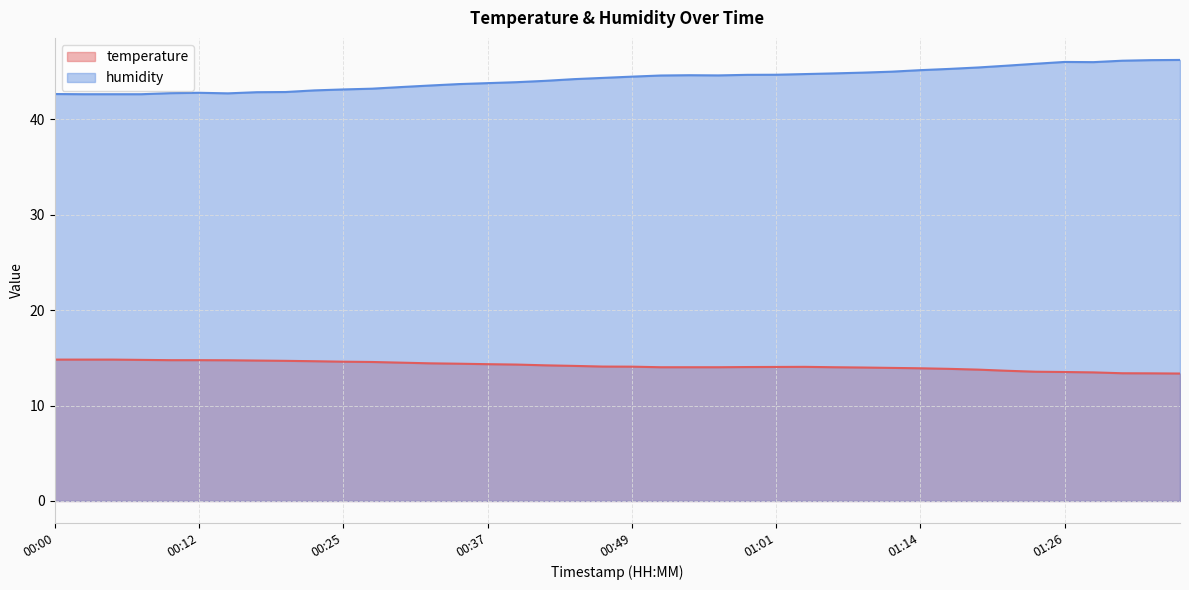

Reading right to left, what are all the values shown in this chart?

temperature: 01:36=13.3	01:33=13.4	01:31=13.4	01:28=13.5	01:26=13.5	01:23=13.5	01:21=13.6	01:18=13.8	01:16=13.8	01:14=13.9	01:11=13.9	01:09=14.0	01:06=14.0	01:04=14.1	01:01=14.0	00:59=14.0	00:57=14.0	00:54=14.0	00:52=14.0	00:49=14.1	00:47=14.1	00:44=14.2	00:42=14.2	00:39=14.3	00:37=14.3	00:35=14.4	00:32=14.4	00:30=14.5	00:27=14.6	00:25=14.6	00:22=14.6	00:20=14.7	00:17=14.7	00:15=14.7	00:12=14.8	00:10=14.8	00:07=14.8	00:05=14.8	00:02=14.8	00:00=14.8
humidity: 01:36=46.2	01:33=46.2	01:31=46.1	01:28=46.0	01:26=46.0	01:23=45.8	01:21=45.6	01:18=45.4	01:16=45.3	01:14=45.1	01:11=45.0	01:09=44.9	01:06=44.8	01:04=44.7	01:01=44.6	00:59=44.6	00:57=44.6	00:54=44.6	00:52=44.6	00:49=44.5	00:47=44.3	00:44=44.2	00:42=44.0	00:39=43.9	00:37=43.8	00:35=43.7	00:32=43.5	00:30=43.4	00:27=43.2	00:25=43.1	00:22=43.0	00:20=42.8	00:17=42.8	00:15=42.7	00:12=42.8	00:10=42.7	00:07=42.6	00:05=42.6	00:02=42.6	00:00=42.6